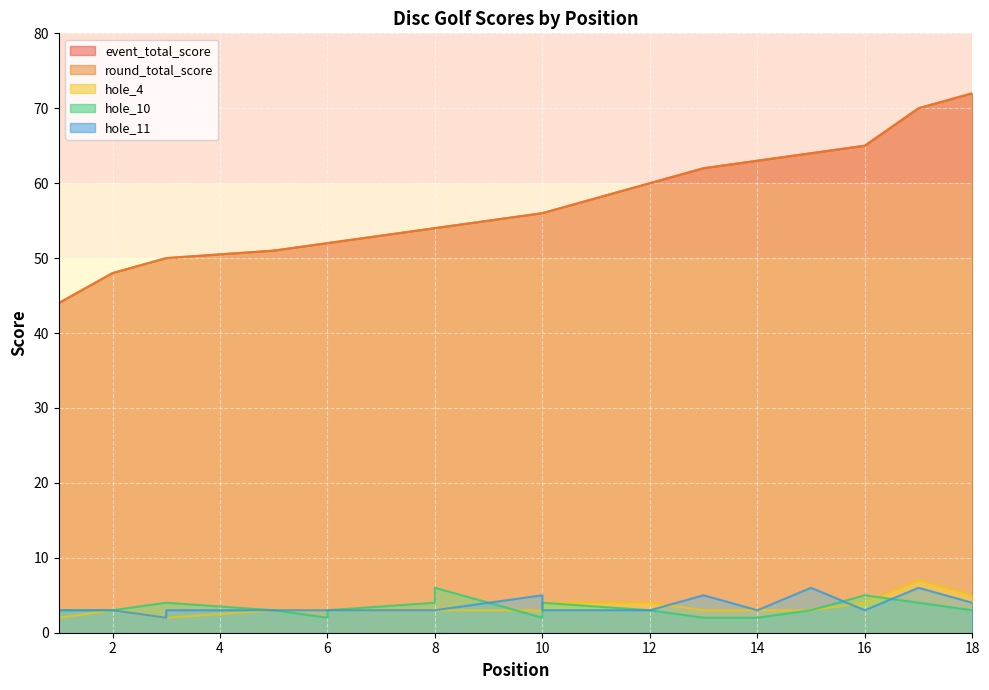

Rank the series by their maximum value, from highest to lowest.

event_total_score, round_total_score, hole_4, hole_10, hole_11